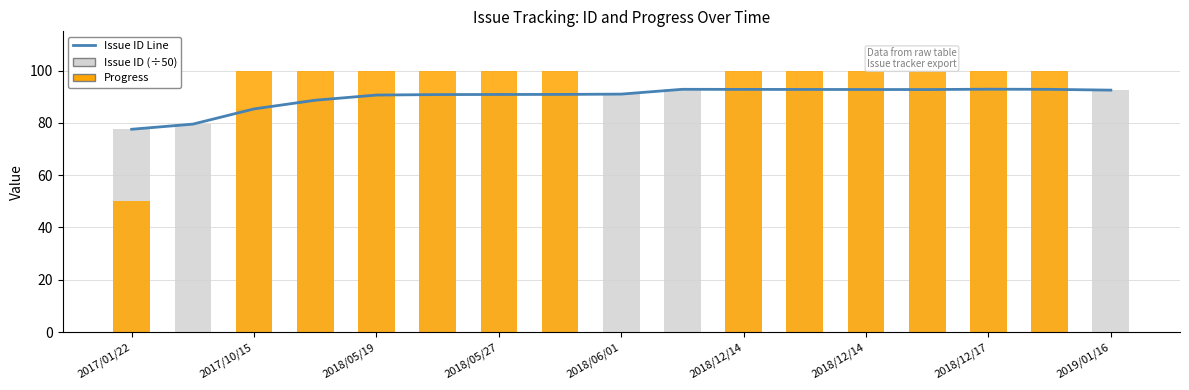

What is the difference between the maximum and second lowest values in the Progress series?

100.0